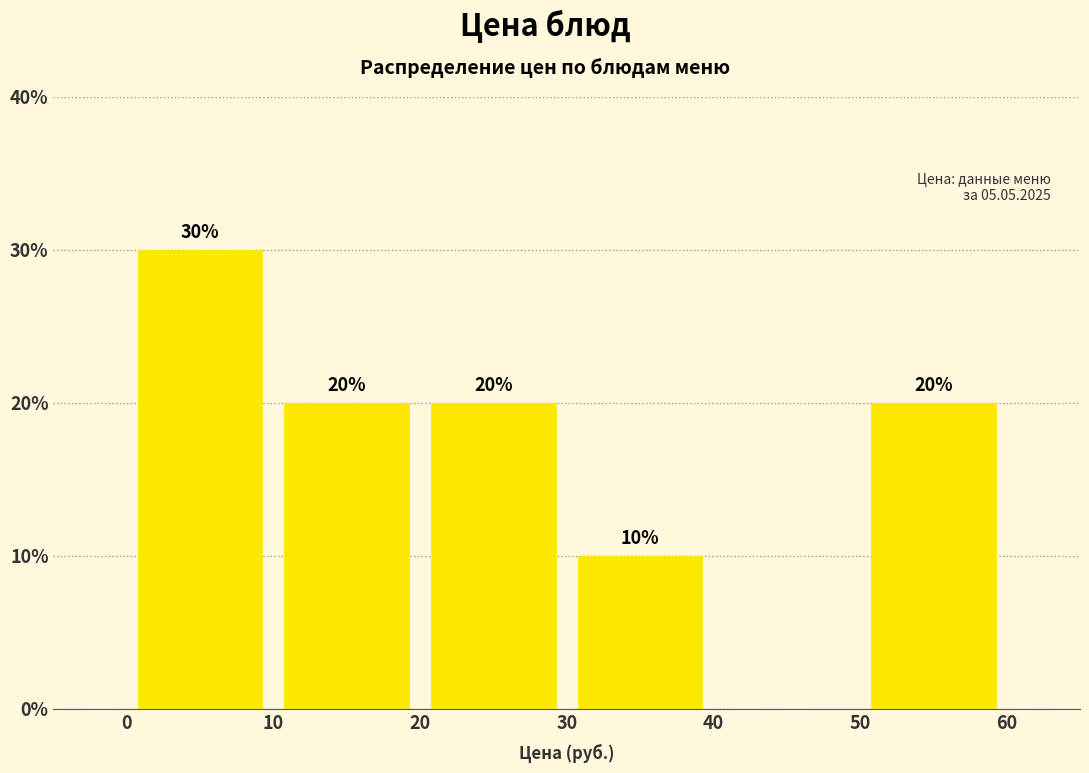

Which range on the x-axis has the tallest bar?

0 to 10